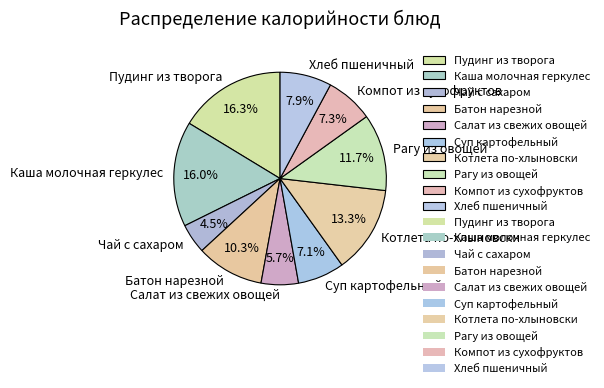

Count the number of slices in the pie.

10